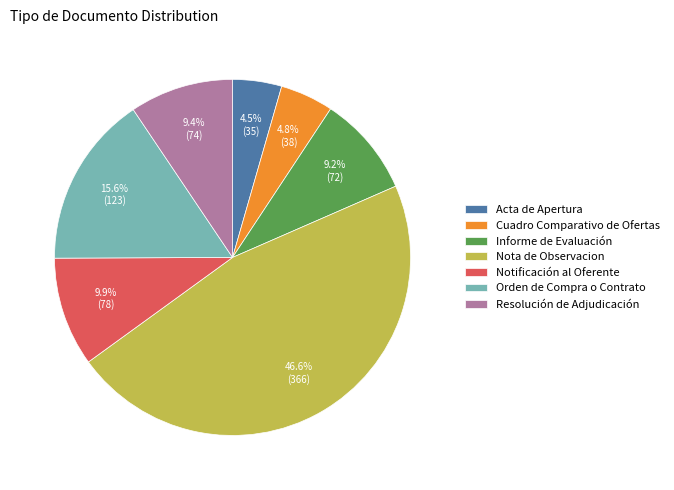

Count the number of slices in the pie.

7